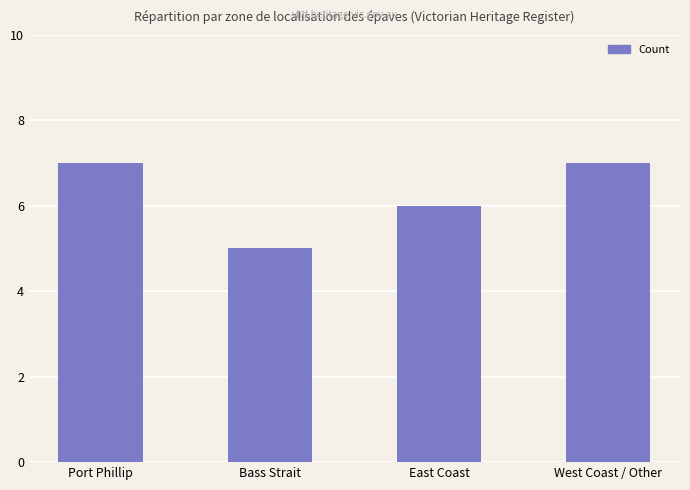

The value at Port Phillip is 7. True or false?

True